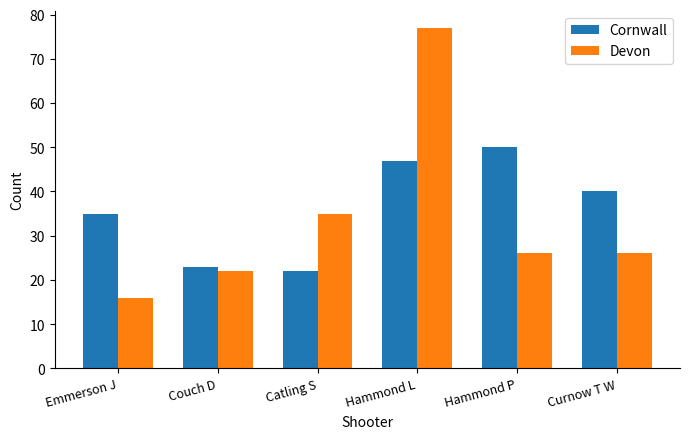

What is the label of the 5th bar from the left?

Hammond P